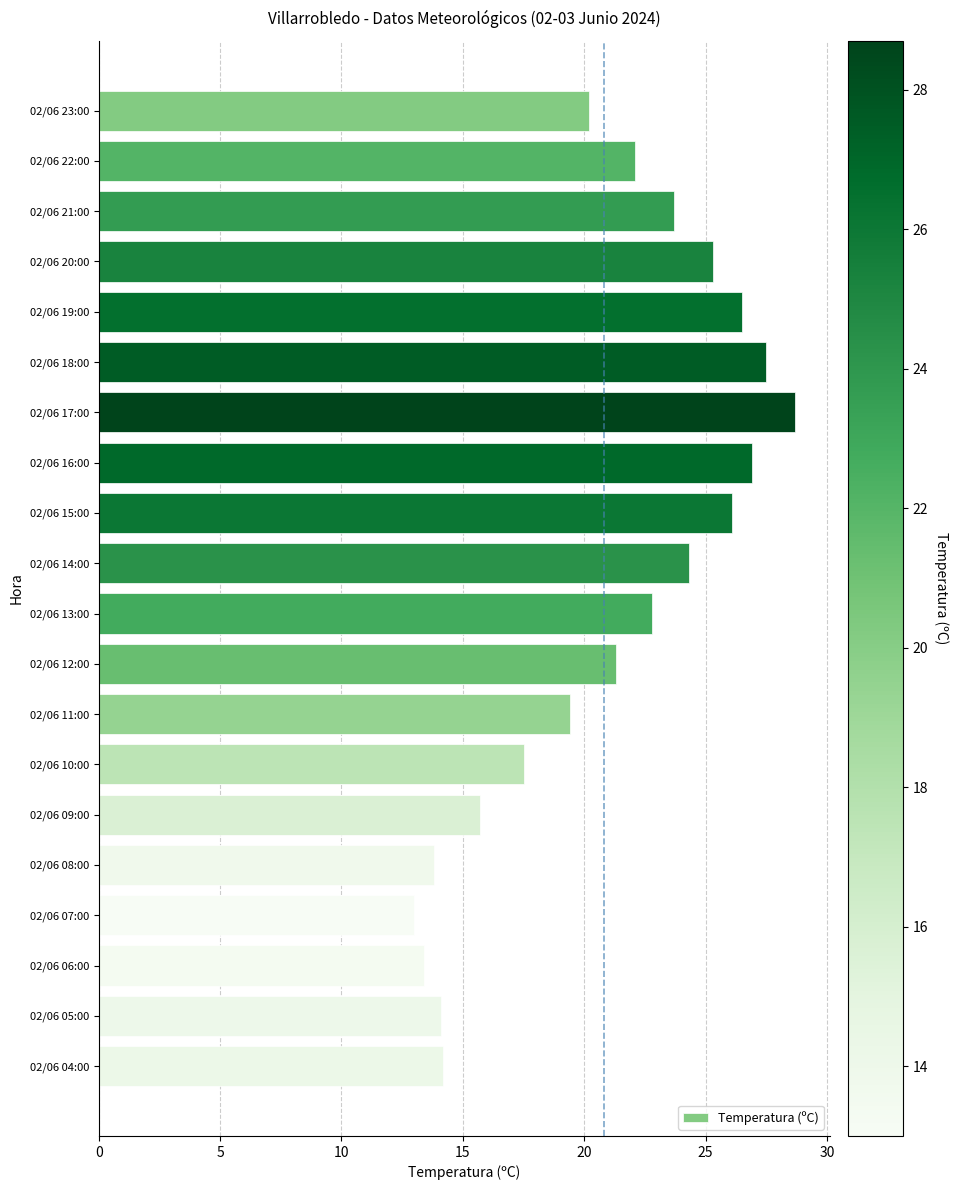

What is the maximum value shown in the chart?

28.7